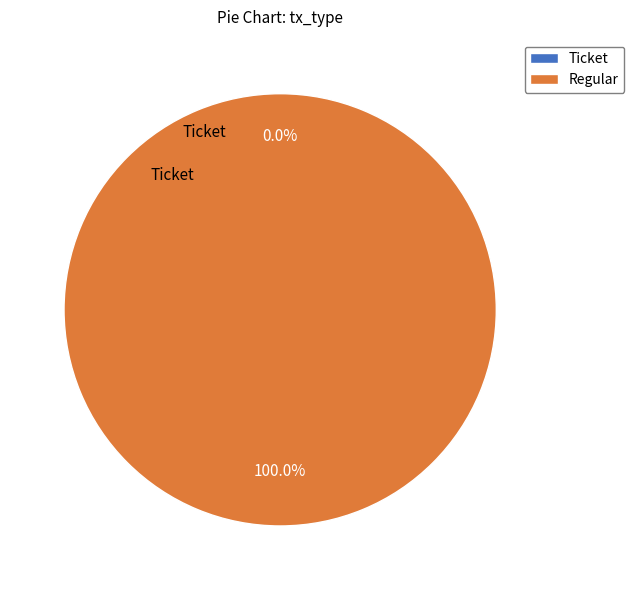

Is it true that Ticket is 1% of the pie?

False